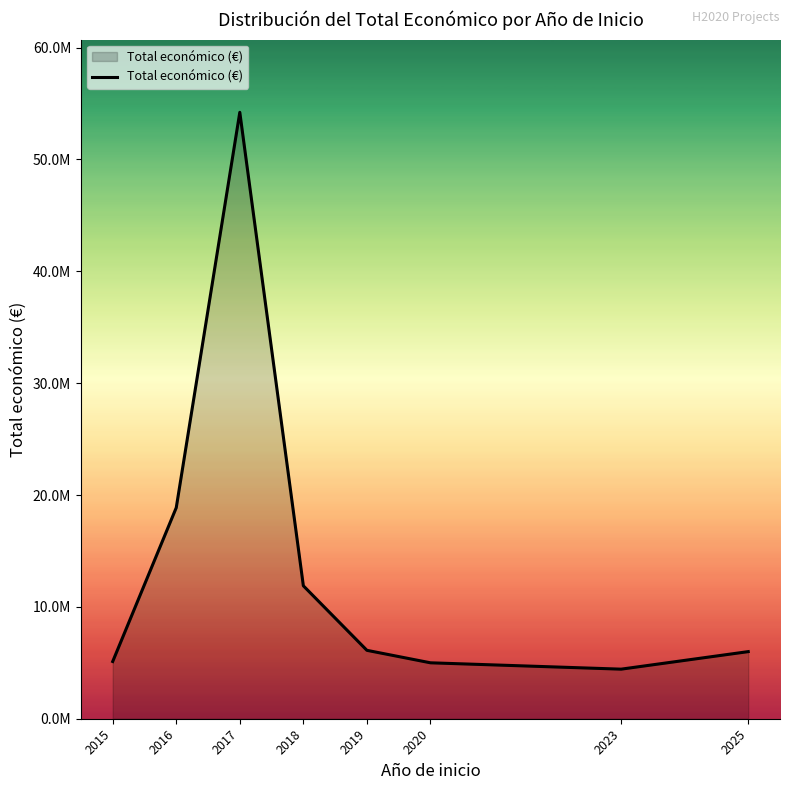

Does the chart display data point markers on the line(s)?

No